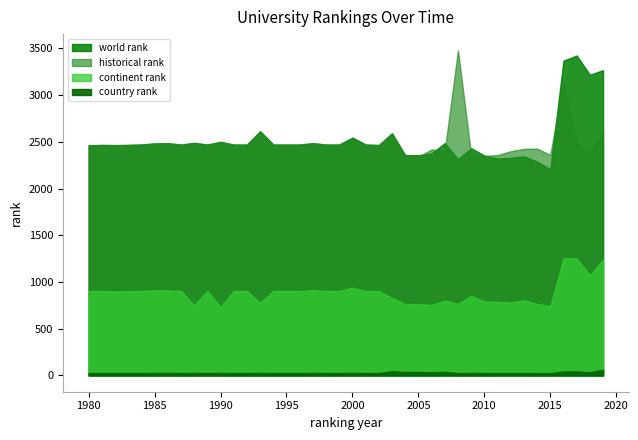

Reading right to left, transcribe all the data shown in this chart.

world rank: 3266	3217	3423	3368	2207	2288	2345	2328	2321	2353	2432	2314	2486	2374	2356	2357	2590	2465	2470	2544	2470	2470	2485	2470	2470	2470	2612	2470	2470	2499	2470	2488	2470	2485	2482	2471	2466	2464	2466	2462
continent rank: 1241	1070	1255	1254	742	766	805	782	787	792	852	766	801	755	763	764	829	903	904	939	904	904	913	904	904	904	777	904	904	732	904	750	904	911	910	905	901	900	904	902
country rank: 61	33	43	43	24	25	25	25	25	26	27	25	40	34	37	37	46	26	26	27	26	26	27	26	26	26	27	26	26	27	26	27	26	27	27	26	26	26	26	26
historical rank: 2609	2377	2492	3141	2359	2427	2425	2399	2358	2348	2359	3478	2406	2418	2341	2343	2590	2465	2470	2544	2470	2470	2485	2470	2470	2470	2612	2470	2470	2499	2470	2488	2470	2485	2482	2471	2466	2464	2466	2462